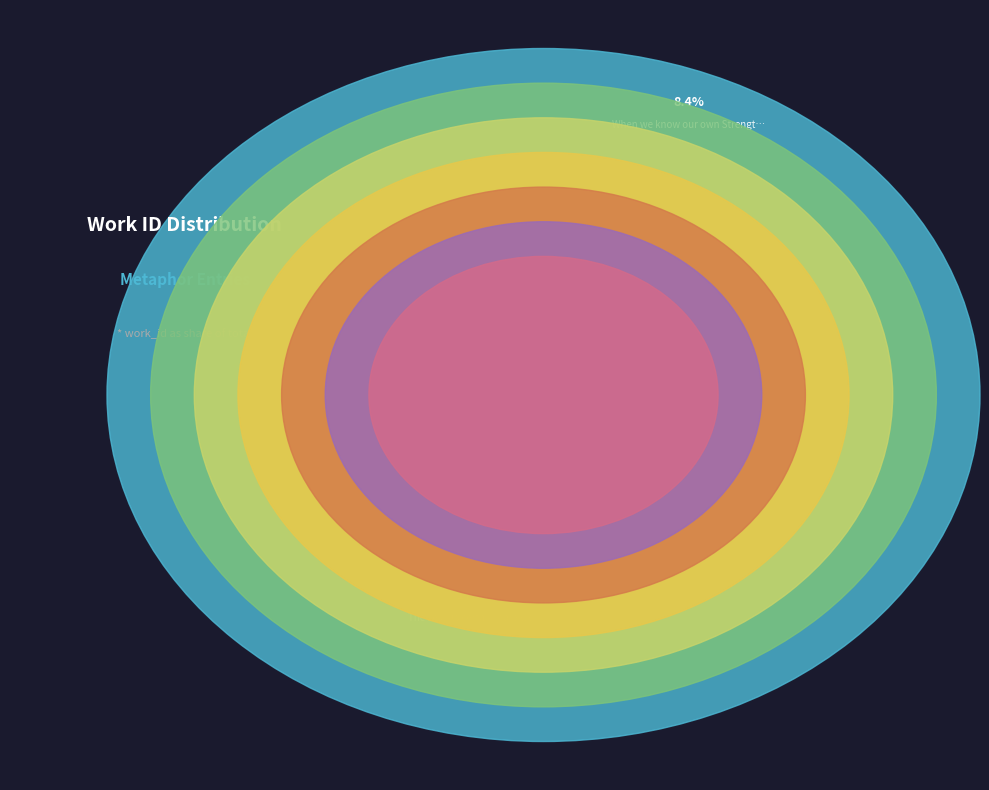

Count the number of slices in the pie.

7